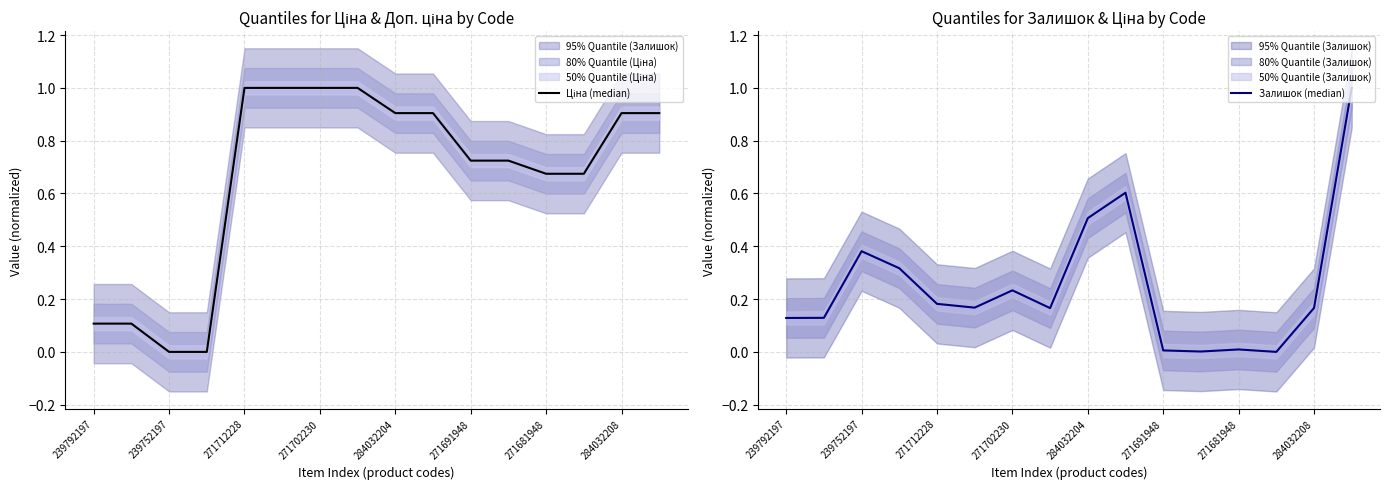

What is the sum of all Ціна (median) values?

10.6